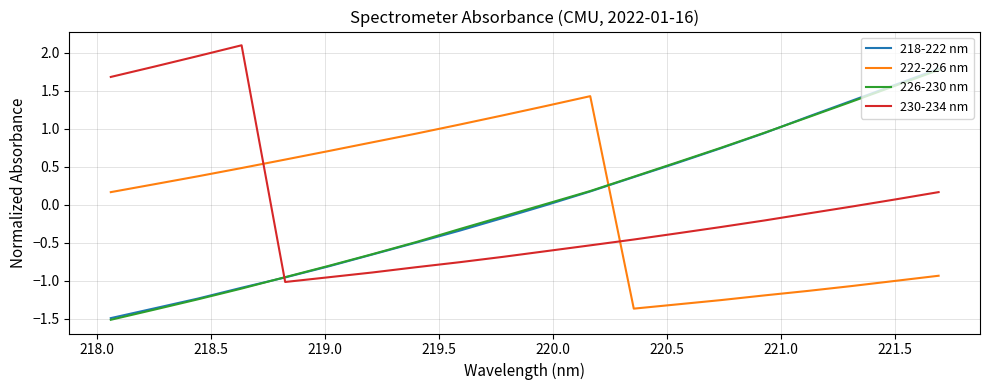

What is the minimum value for 218-222 nm?

-1.5